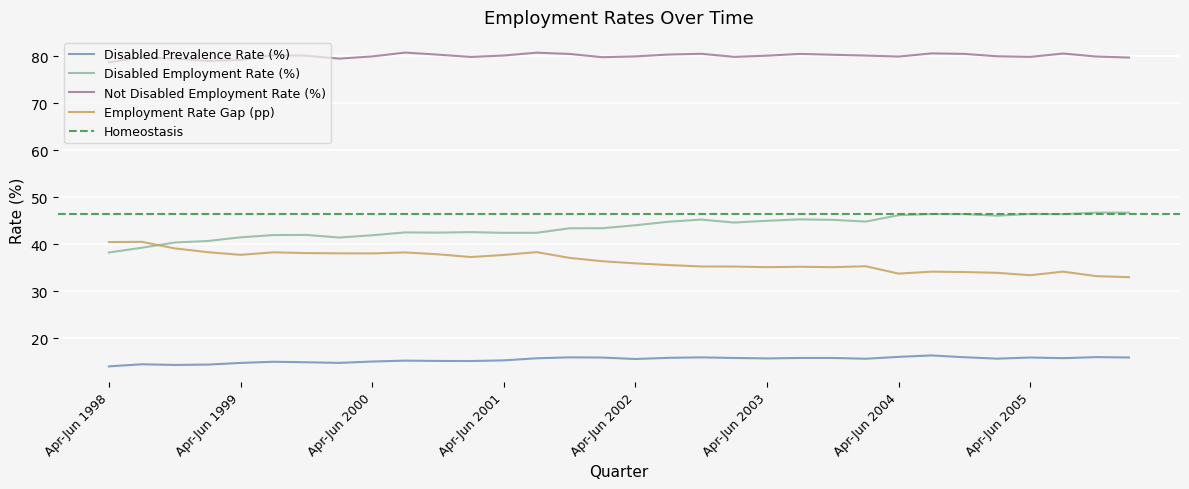

True or false: Disabled Prevalence Rate (%) and Disabled Employment Rate (%) intersect in this chart.

False